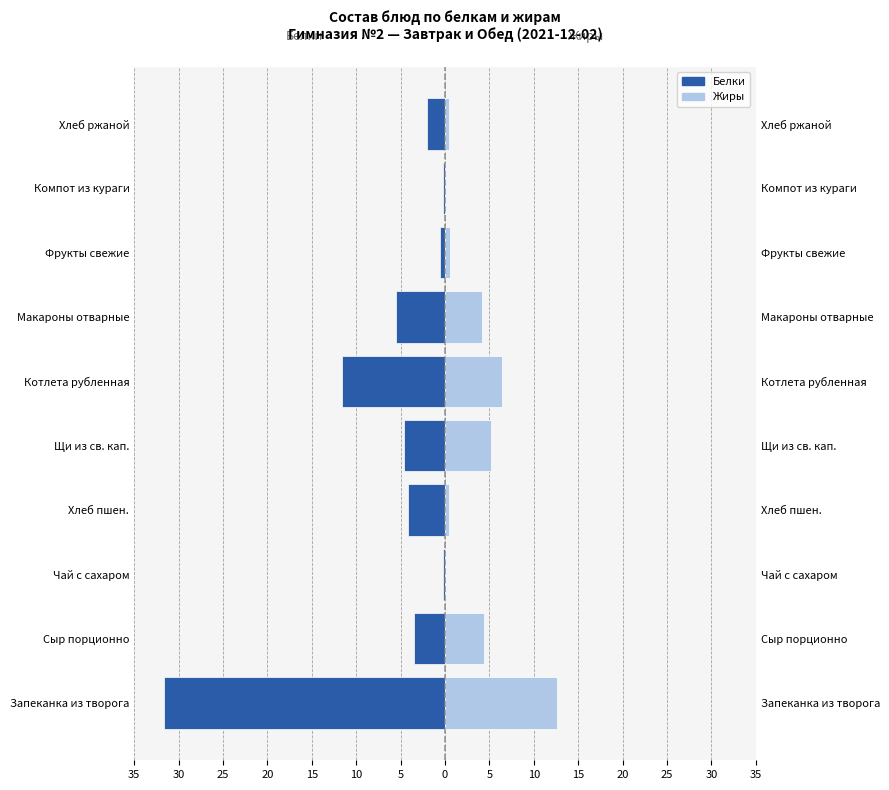

What is the average value of the Жиры series?

3.5